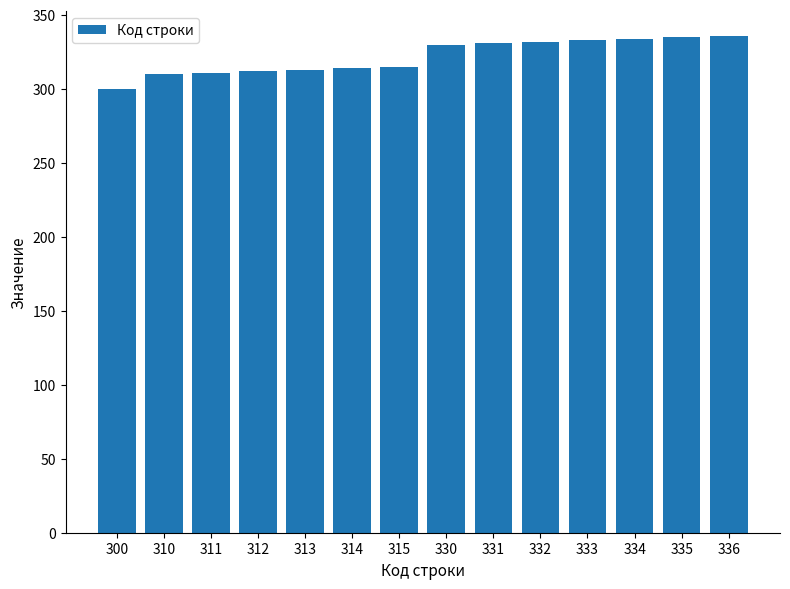

What is the difference between the maximum and second lowest values?

26